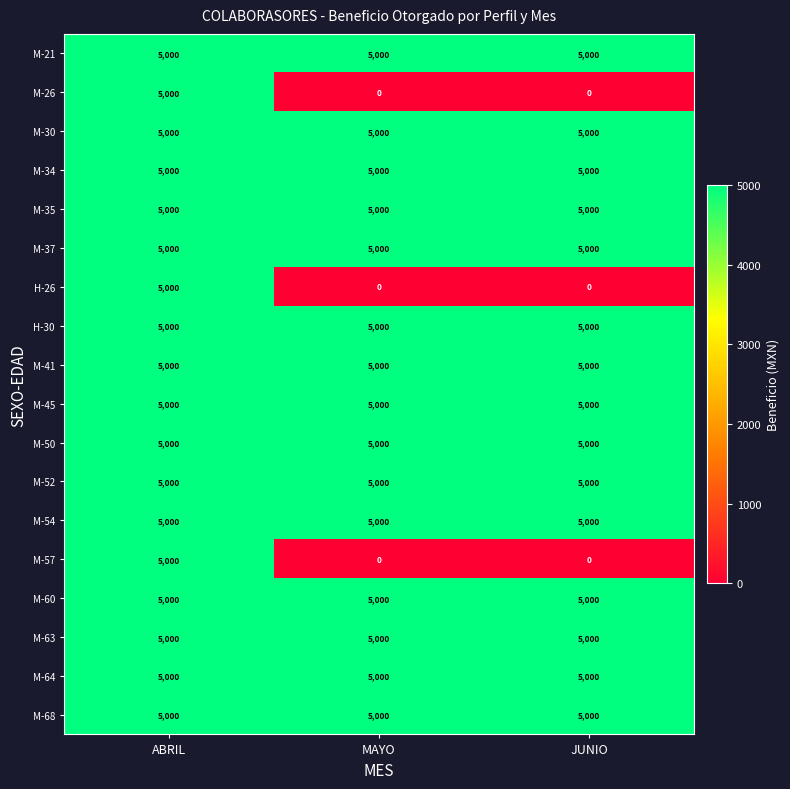

What is the highest value of the M-54 series?

5000